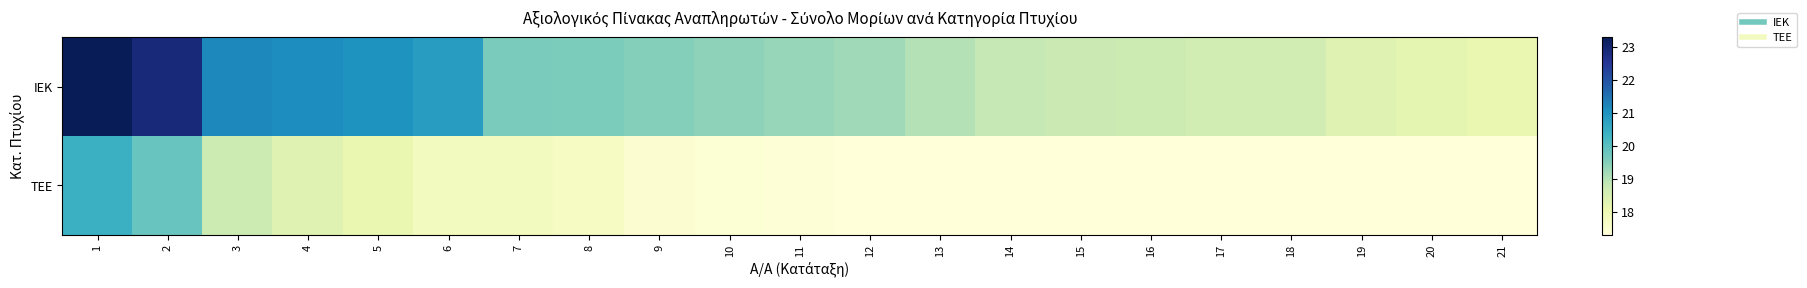

Which category has the highest value across all series?

1